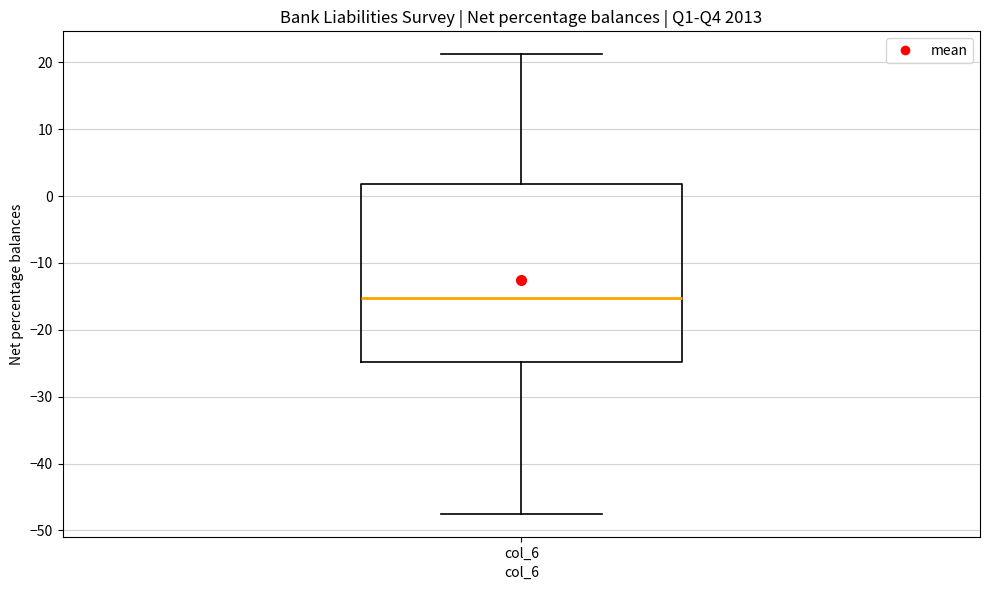

Read this box plot against the y-axis: the position of the median line, the range covered by the box, and the ends of both whiskers. The values are not printed on the chart, so give them approximately, as read against the axis.

median -15, box -25 to 2, whiskers -47 to 21